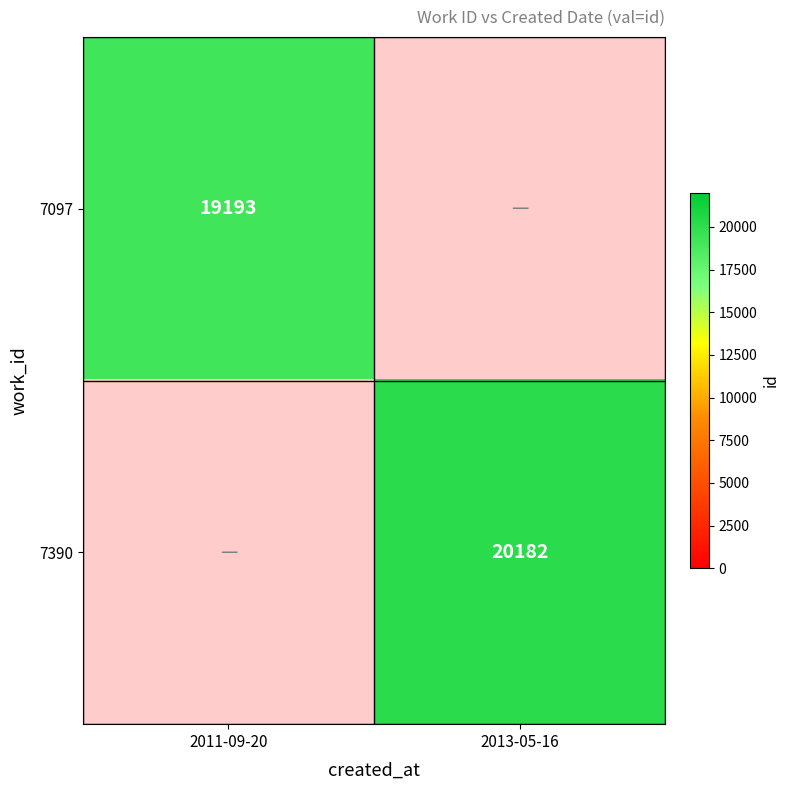

Is the value of 7097 at 2011-09-20 greater than the value of 7390 at 2013-05-16?

No